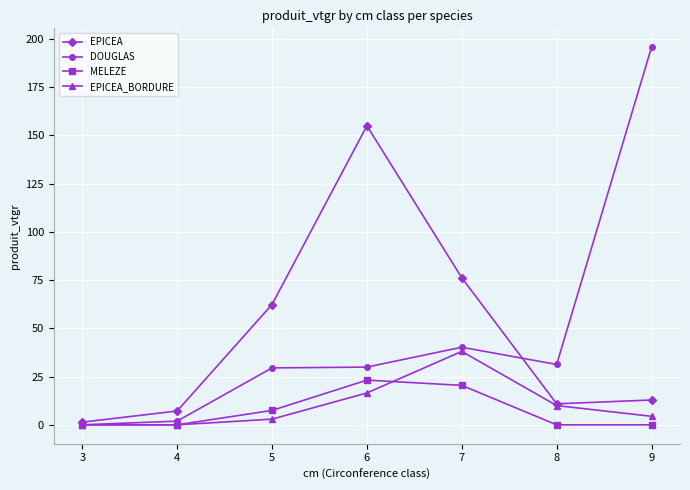

Between 4 and 7, which series saw the biggest shift?

EPICEA